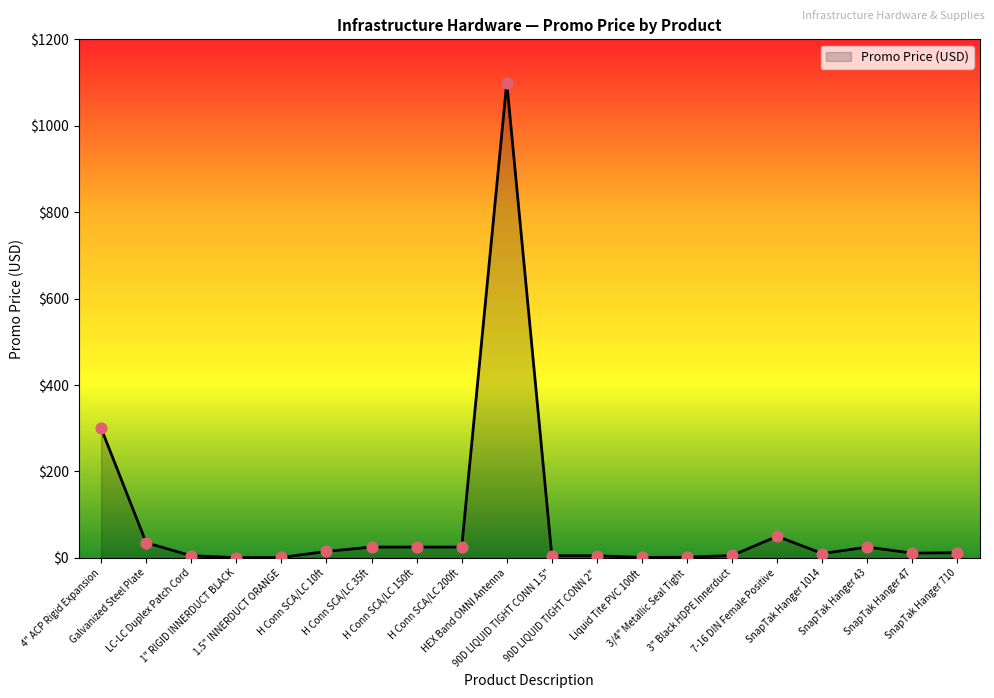

What is the change in value from 4" ACP Rigid Expansion to Galvanized Steel Plate?

-265.0